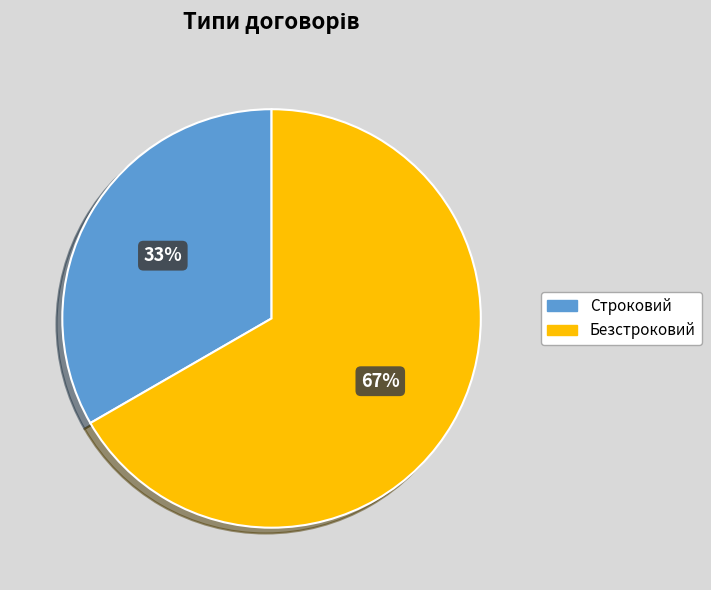

What is the largest slice in the pie chart?

Безстроковий